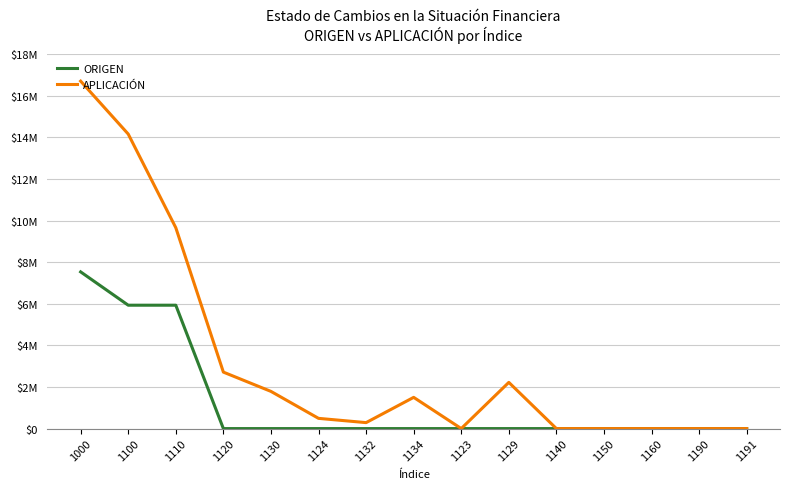

What is the value of the APLICACIÓN point at the 10th from the left?

2221536.1